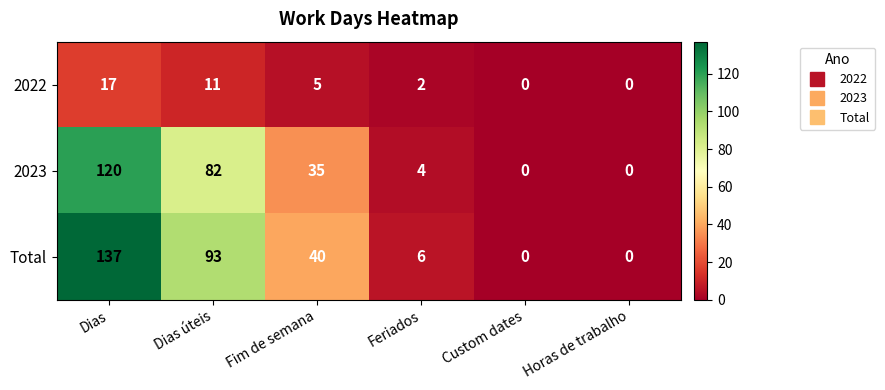

At which category is the sum across all series the highest?

Dias